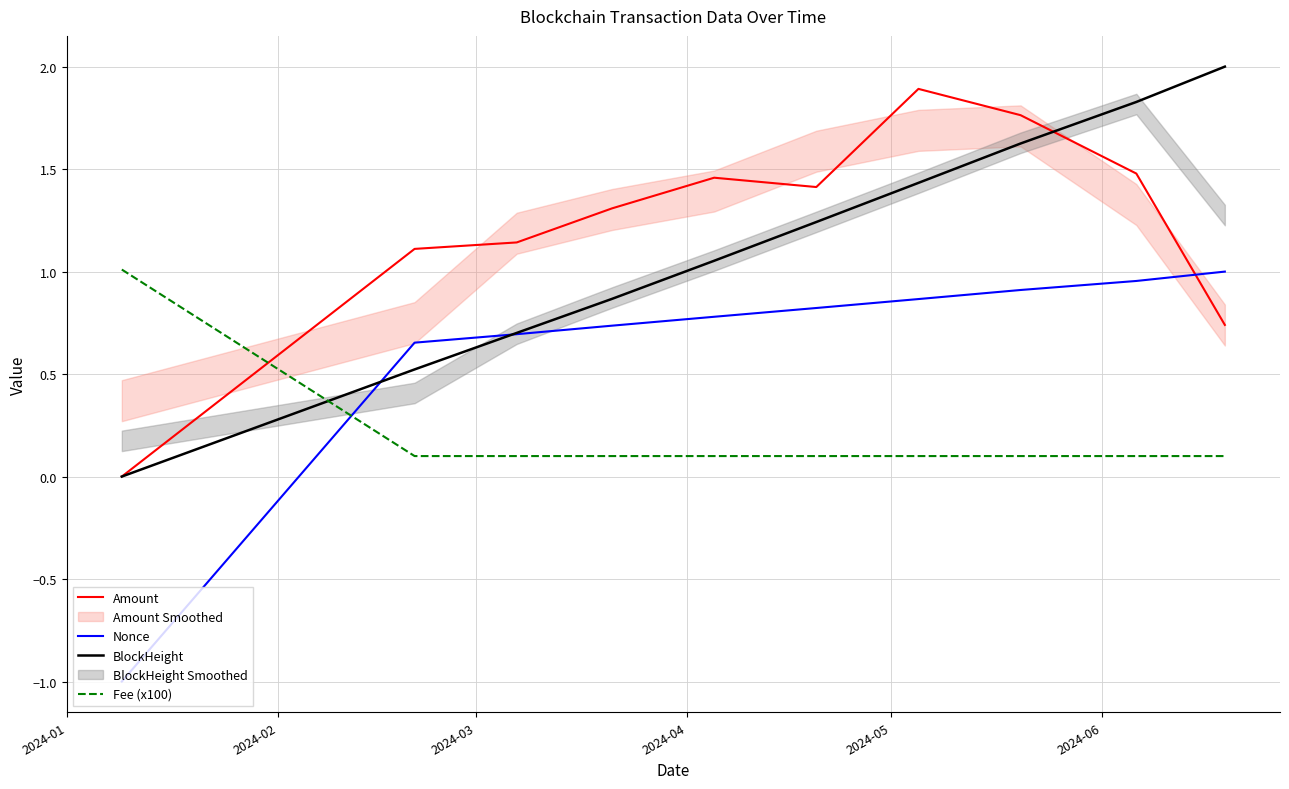

How many times do Amount and Fee (x100) cross each other?

1